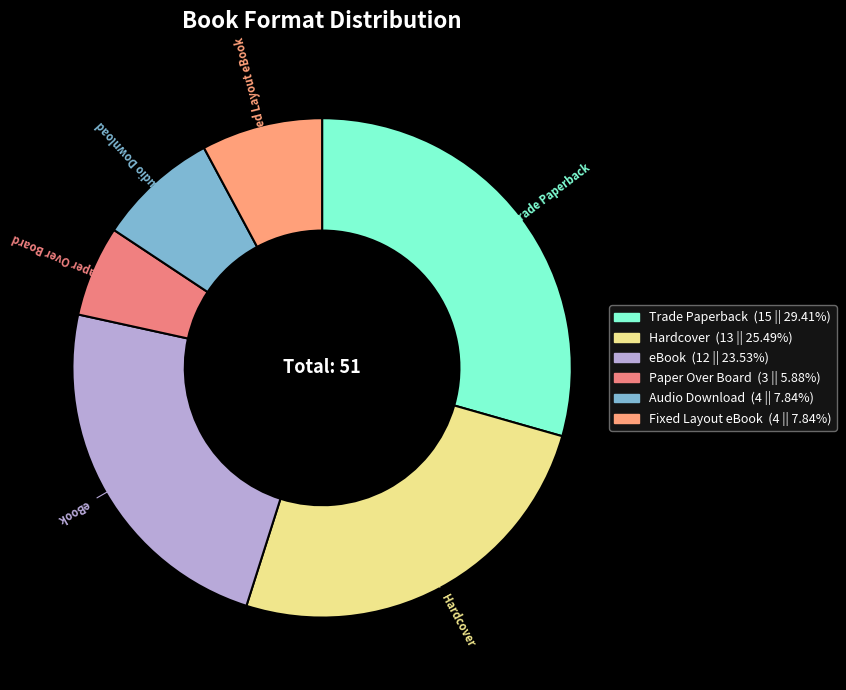

How many segments does this pie chart have?

6